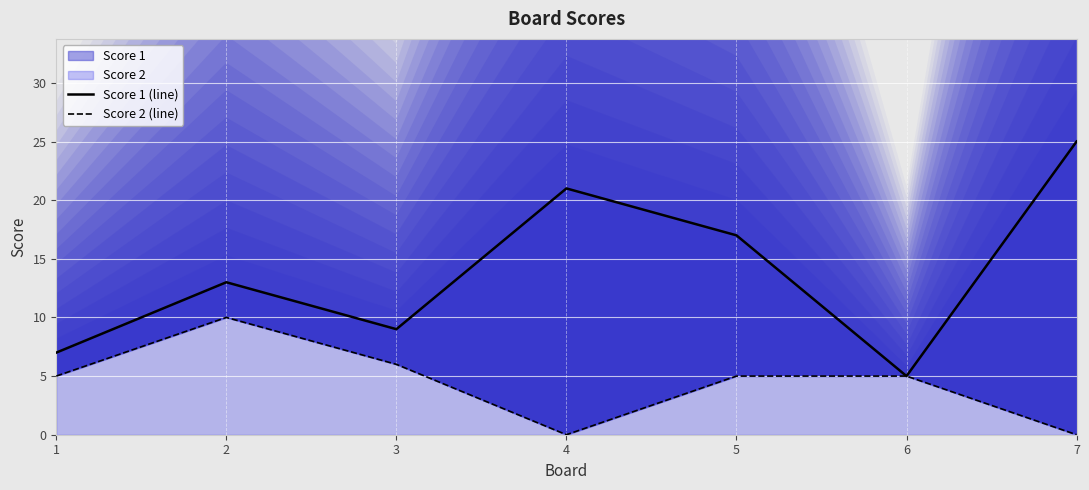

What is the difference between the second highest and second lowest values in the Score 1 (line) series?

14